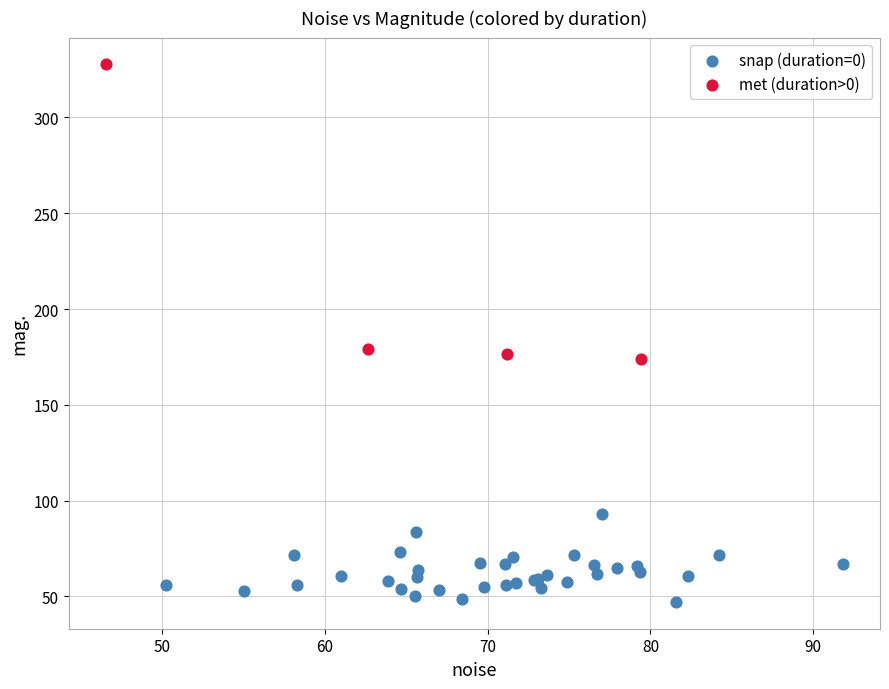

Which series reaches the maximum Y coordinate?

met (duration>0)